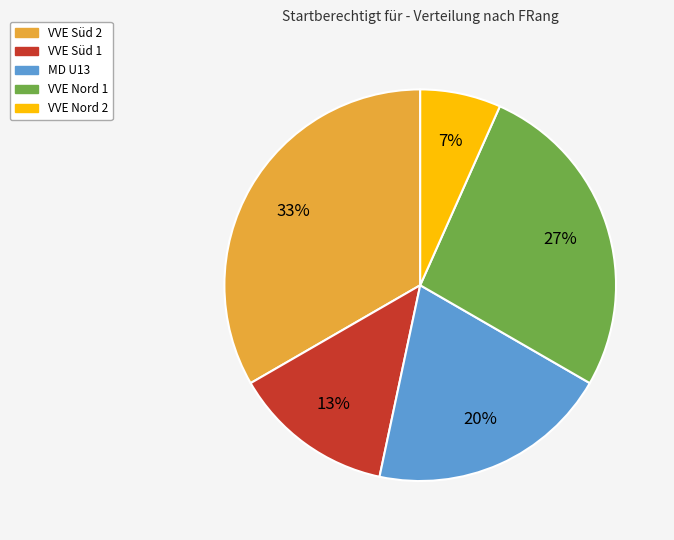

To the nearest percent, what is the average slice percentage?

20%